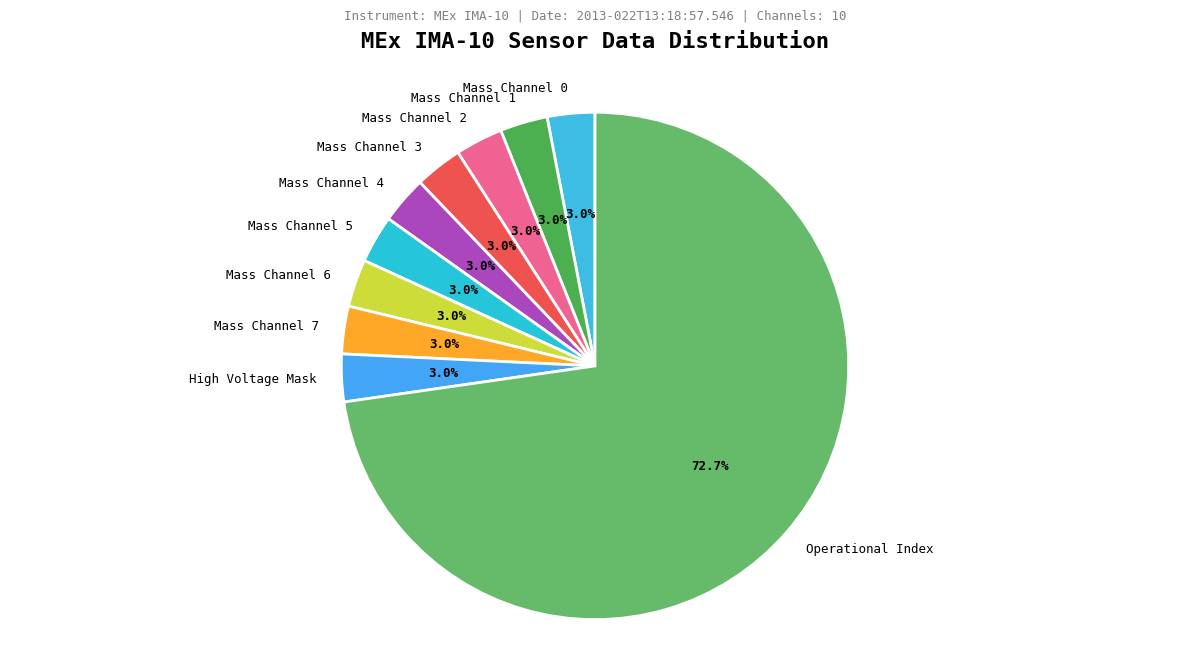

What percentage is NOT represented by Mass Channel 0?

97.0%